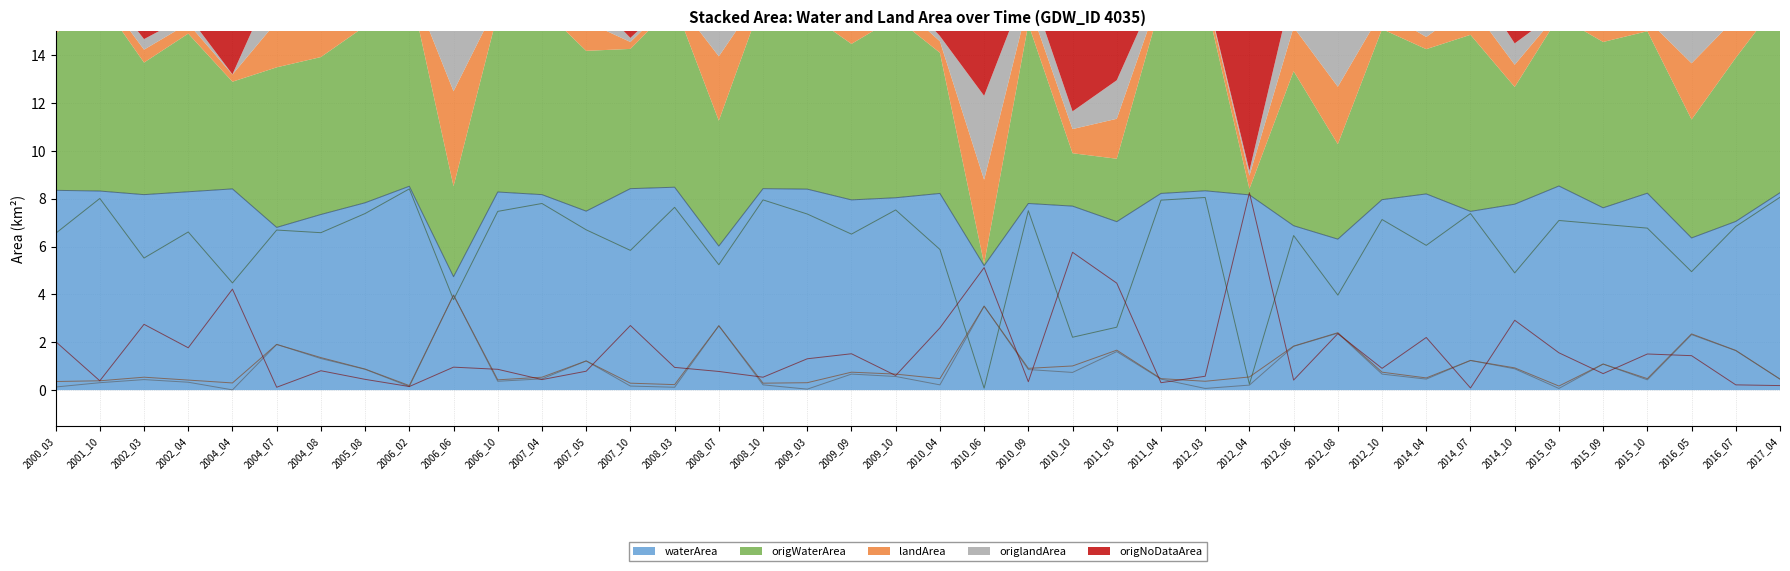

True or false: waterArea and origWaterArea cross at least once.

False